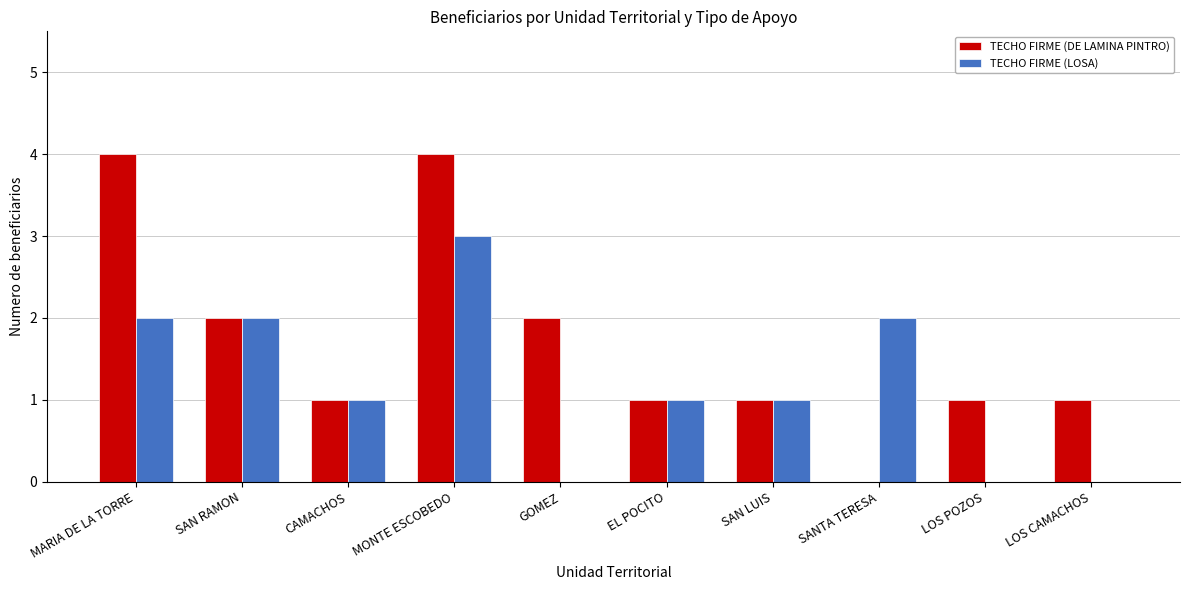

What is the sum of all TECHO FIRME (LOSA) values?

12